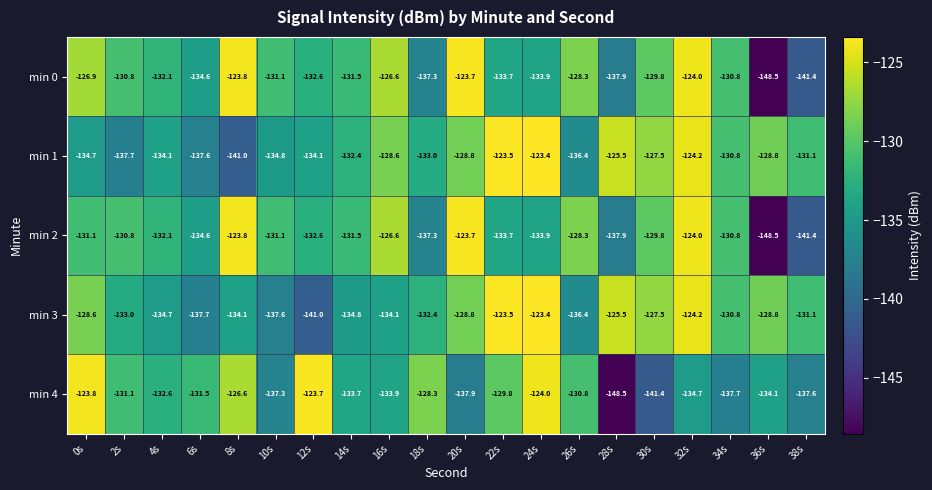

At which label is min 0 closest to -136?

18s